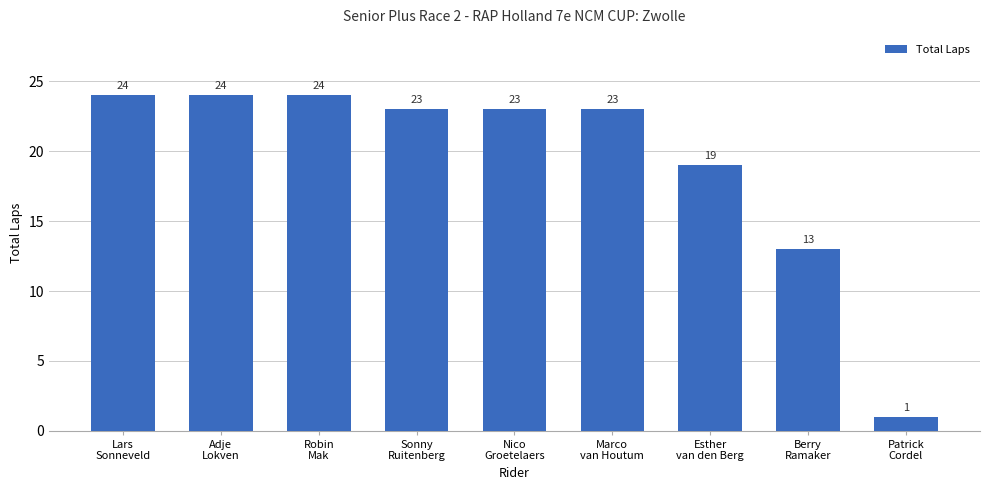

What is the change in value from Lars
Sonneveld to Nico
Groetelaers?

-1